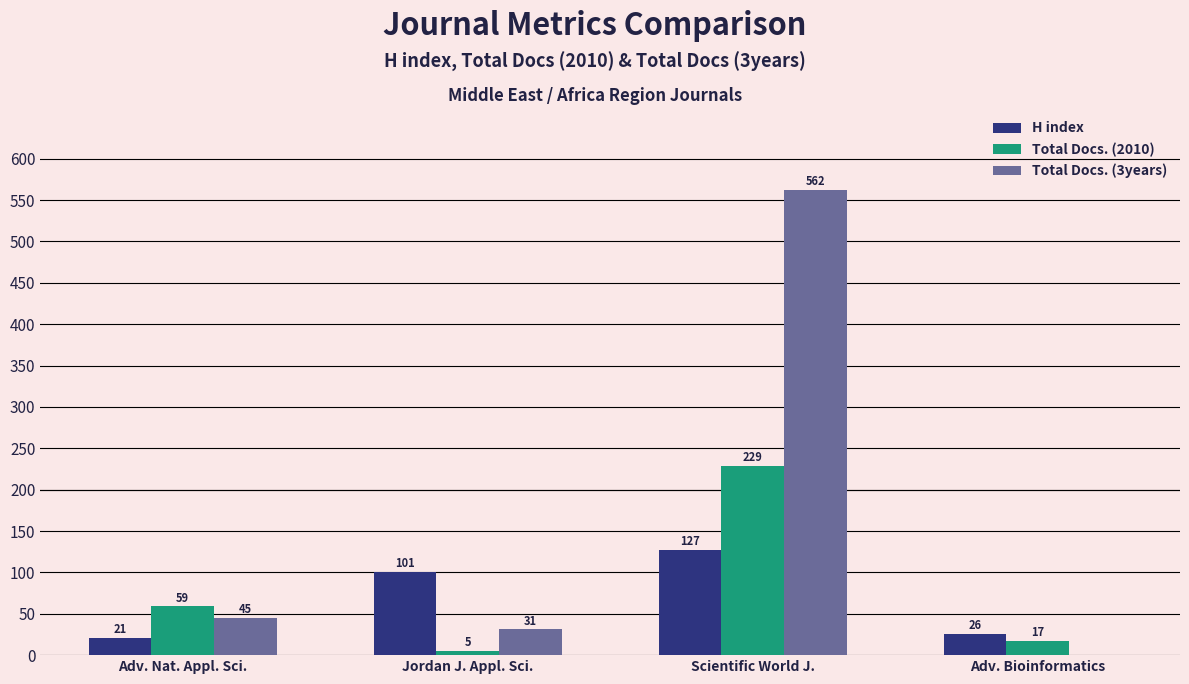

Which category has the highest value in the Total Docs. (2010) series?

Scientific World J.